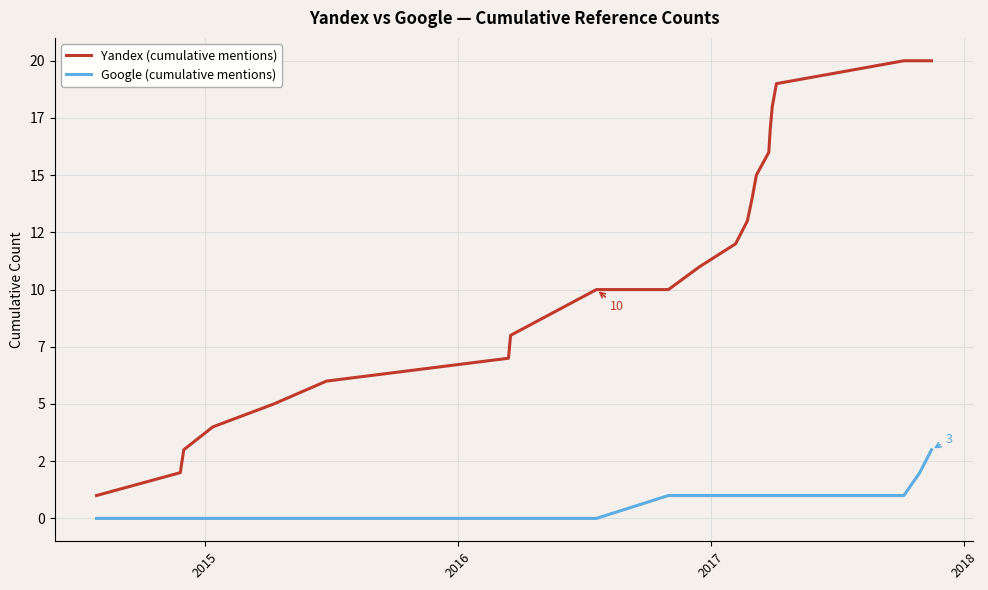

True or false: Yandex (cumulative mentions) and Google (cumulative mentions) intersect in this chart.

False